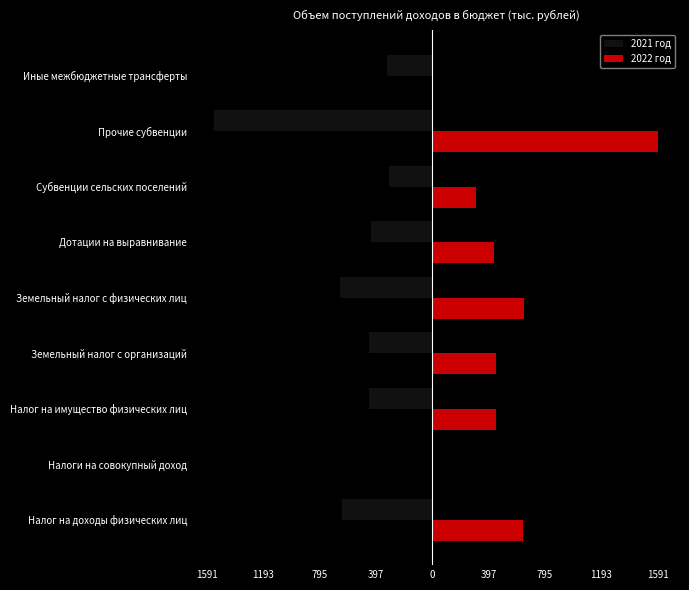

What are all the series names shown in the legend?

2021 год, 2022 год